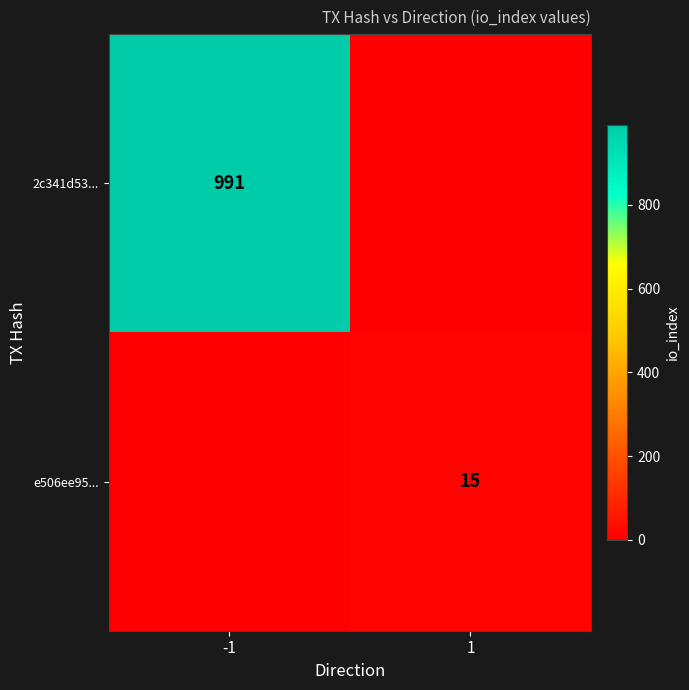

Is it true that e506ee95... equals 15 at 1?

True